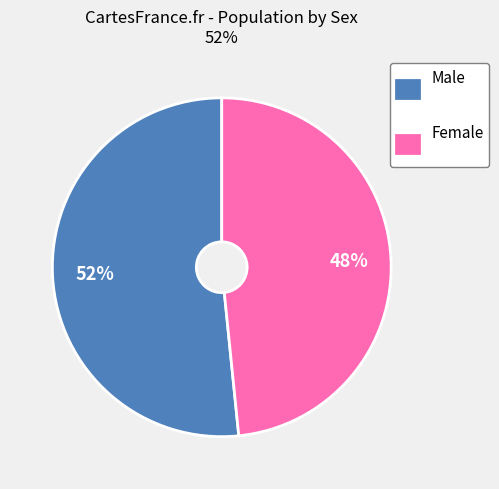

Rank the categories by value from lowest to highest.

Female, Male